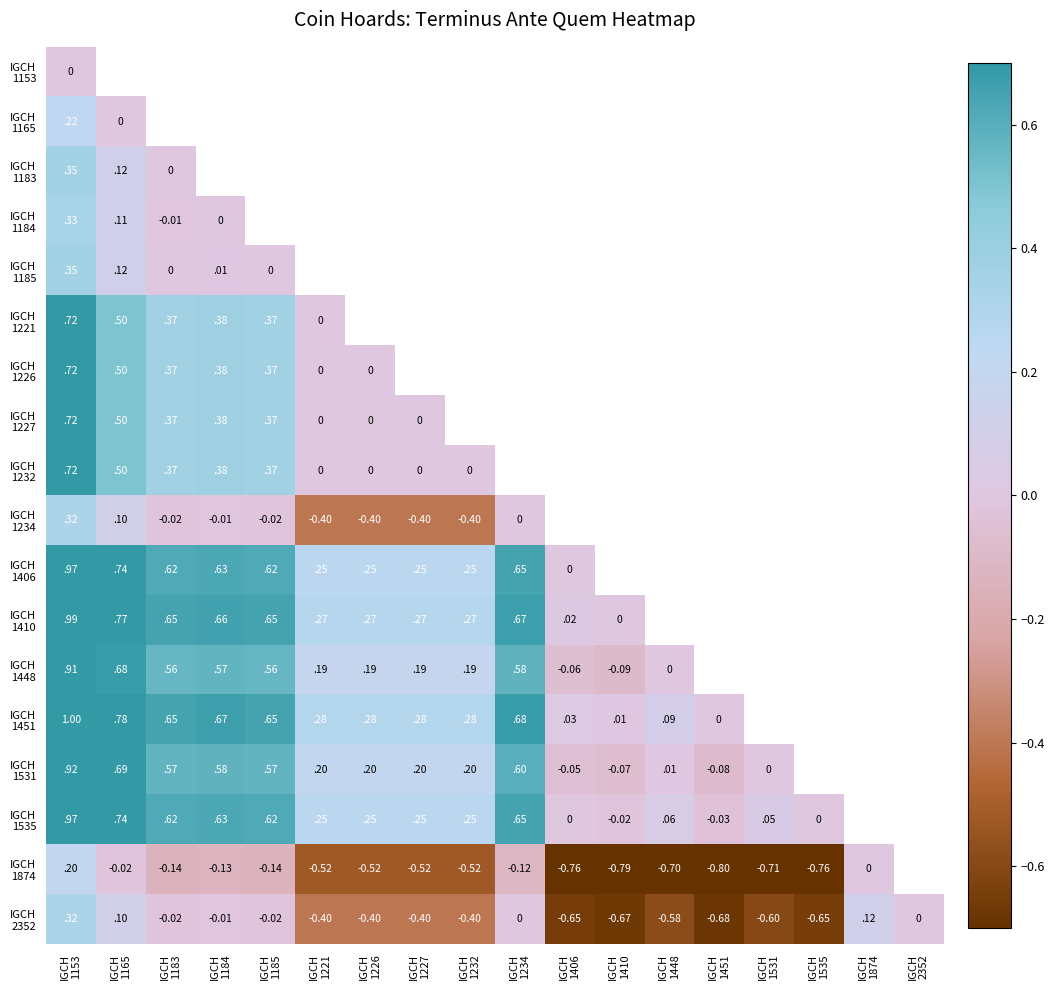

The value of IGCH 1535 at IGCH 1451 is -0.0. True or false?

True